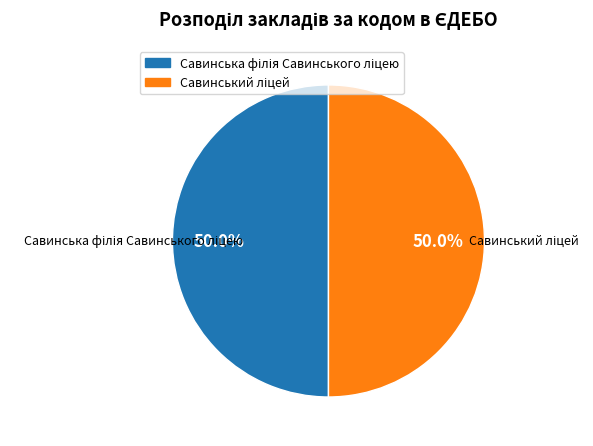

What percentage do Савинська філія Савинського ліцею and Савинський ліцей together represent?

100.0%